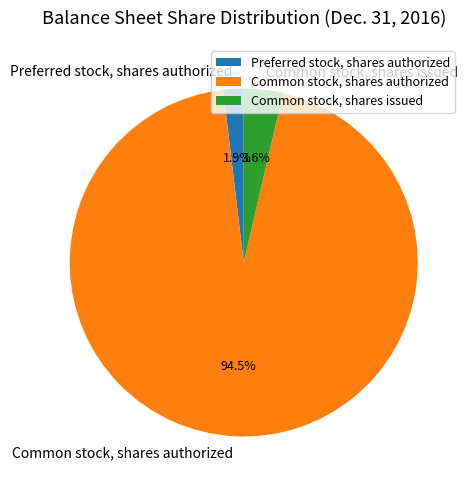

Combined, what portion of the pie is Preferred stock, shares authorized and Common stock, shares issued?

5.5%